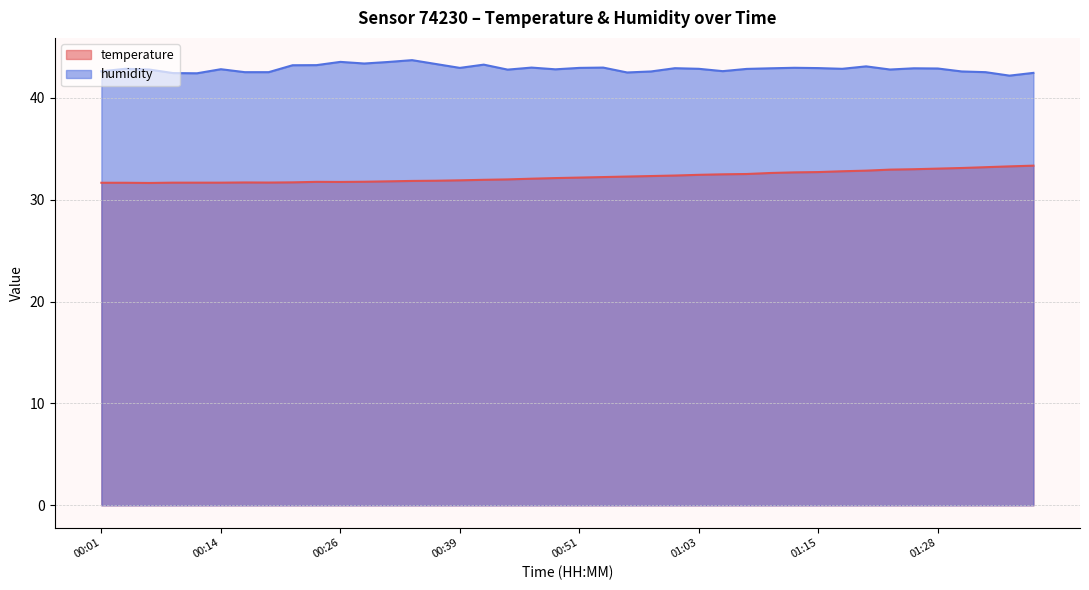

Where is the first local minimum for temperature?

00:06